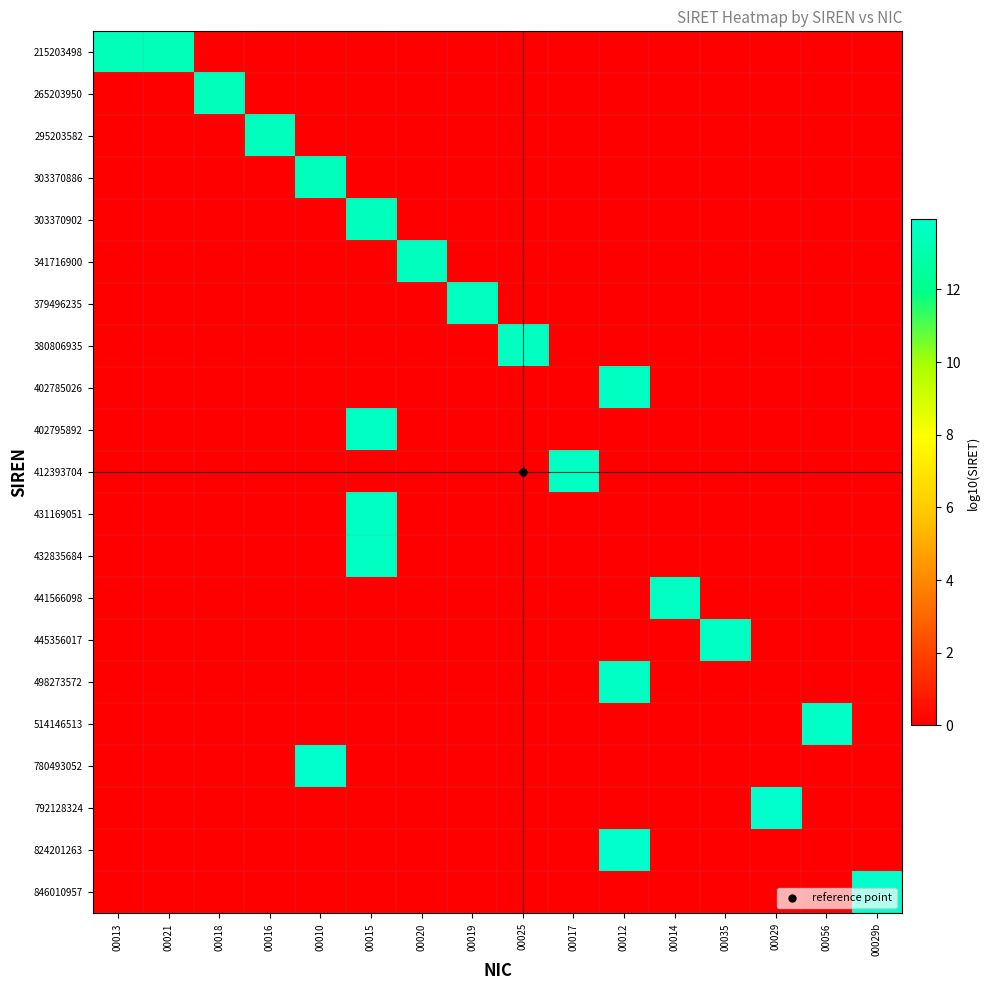

Reading left to right, list all the values displayed in this chart.

215203498: 00013=13.3	00021=13.3	00018=0.0	00016=0.0	00010=0.0	00015=0.0	00020=0.0	00019=0.0	00025=0.0	00017=0.0	00012=0.0	00014=0.0	00035=0.0	00029=0.0	00056=0.0	00029b=0.0
265203950: 00013=0.0	00021=0.0	00018=13.4	00016=0.0	00010=0.0	00015=0.0	00020=0.0	00019=0.0	00025=0.0	00017=0.0	00012=0.0	00014=0.0	00035=0.0	00029=0.0	00056=0.0	00029b=0.0
295203582: 00013=0.0	00021=0.0	00018=0.0	00016=13.5	00010=0.0	00015=0.0	00020=0.0	00019=0.0	00025=0.0	00017=0.0	00012=0.0	00014=0.0	00035=0.0	00029=0.0	00056=0.0	00029b=0.0
303370886: 00013=0.0	00021=0.0	00018=0.0	00016=0.0	00010=13.5	00015=0.0	00020=0.0	00019=0.0	00025=0.0	00017=0.0	00012=0.0	00014=0.0	00035=0.0	00029=0.0	00056=0.0	00029b=0.0
303370902: 00013=0.0	00021=0.0	00018=0.0	00016=0.0	00010=0.0	00015=13.5	00020=0.0	00019=0.0	00025=0.0	00017=0.0	00012=0.0	00014=0.0	00035=0.0	00029=0.0	00056=0.0	00029b=0.0
341716900: 00013=0.0	00021=0.0	00018=0.0	00016=0.0	00010=0.0	00015=0.0	00020=13.5	00019=0.0	00025=0.0	00017=0.0	00012=0.0	00014=0.0	00035=0.0	00029=0.0	00056=0.0	00029b=0.0
379496235: 00013=0.0	00021=0.0	00018=0.0	00016=0.0	00010=0.0	00015=0.0	00020=0.0	00019=13.6	00025=0.0	00017=0.0	00012=0.0	00014=0.0	00035=0.0	00029=0.0	00056=0.0	00029b=0.0
380806935: 00013=0.0	00021=0.0	00018=0.0	00016=0.0	00010=0.0	00015=0.0	00020=0.0	00019=0.0	00025=13.6	00017=0.0	00012=0.0	00014=0.0	00035=0.0	00029=0.0	00056=0.0	00029b=0.0
402785026: 00013=0.0	00021=0.0	00018=0.0	00016=0.0	00010=0.0	00015=0.0	00020=0.0	00019=0.0	00025=0.0	00017=0.0	00012=13.6	00014=0.0	00035=0.0	00029=0.0	00056=0.0	00029b=0.0
402795892: 00013=0.0	00021=0.0	00018=0.0	00016=0.0	00010=0.0	00015=13.6	00020=0.0	00019=0.0	00025=0.0	00017=0.0	00012=0.0	00014=0.0	00035=0.0	00029=0.0	00056=0.0	00029b=0.0
412393704: 00013=0.0	00021=0.0	00018=0.0	00016=0.0	00010=0.0	00015=0.0	00020=0.0	00019=0.0	00025=0.0	00017=13.6	00012=0.0	00014=0.0	00035=0.0	00029=0.0	00056=0.0	00029b=0.0
431169051: 00013=0.0	00021=0.0	00018=0.0	00016=0.0	00010=0.0	00015=13.6	00020=0.0	00019=0.0	00025=0.0	00017=0.0	00012=0.0	00014=0.0	00035=0.0	00029=0.0	00056=0.0	00029b=0.0
432835684: 00013=0.0	00021=0.0	00018=0.0	00016=0.0	00010=0.0	00015=13.6	00020=0.0	00019=0.0	00025=0.0	00017=0.0	00012=0.0	00014=0.0	00035=0.0	00029=0.0	00056=0.0	00029b=0.0
441566098: 00013=0.0	00021=0.0	00018=0.0	00016=0.0	00010=0.0	00015=0.0	00020=0.0	00019=0.0	00025=0.0	00017=0.0	00012=0.0	00014=13.6	00035=0.0	00029=0.0	00056=0.0	00029b=0.0
445356017: 00013=0.0	00021=0.0	00018=0.0	00016=0.0	00010=0.0	00015=0.0	00020=0.0	00019=0.0	00025=0.0	00017=0.0	00012=0.0	00014=0.0	00035=13.6	00029=0.0	00056=0.0	00029b=0.0
498273572: 00013=0.0	00021=0.0	00018=0.0	00016=0.0	00010=0.0	00015=0.0	00020=0.0	00019=0.0	00025=0.0	00017=0.0	00012=13.7	00014=0.0	00035=0.0	00029=0.0	00056=0.0	00029b=0.0
514146513: 00013=0.0	00021=0.0	00018=0.0	00016=0.0	00010=0.0	00015=0.0	00020=0.0	00019=0.0	00025=0.0	00017=0.0	00012=0.0	00014=0.0	00035=0.0	00029=0.0	00056=13.7	00029b=0.0
780493052: 00013=0.0	00021=0.0	00018=0.0	00016=0.0	00010=13.9	00015=0.0	00020=0.0	00019=0.0	00025=0.0	00017=0.0	00012=0.0	00014=0.0	00035=0.0	00029=0.0	00056=0.0	00029b=0.0
792128324: 00013=0.0	00021=0.0	00018=0.0	00016=0.0	00010=0.0	00015=0.0	00020=0.0	00019=0.0	00025=0.0	00017=0.0	00012=0.0	00014=0.0	00035=0.0	00029=13.9	00056=0.0	00029b=0.0
824201263: 00013=0.0	00021=0.0	00018=0.0	00016=0.0	00010=0.0	00015=0.0	00020=0.0	00019=0.0	00025=0.0	00017=0.0	00012=13.9	00014=0.0	00035=0.0	00029=0.0	00056=0.0	00029b=0.0
846010957: 00013=0.0	00021=0.0	00018=0.0	00016=0.0	00010=0.0	00015=0.0	00020=0.0	00019=0.0	00025=0.0	00017=0.0	00012=0.0	00014=0.0	00035=0.0	00029=0.0	00056=0.0	00029b=13.9